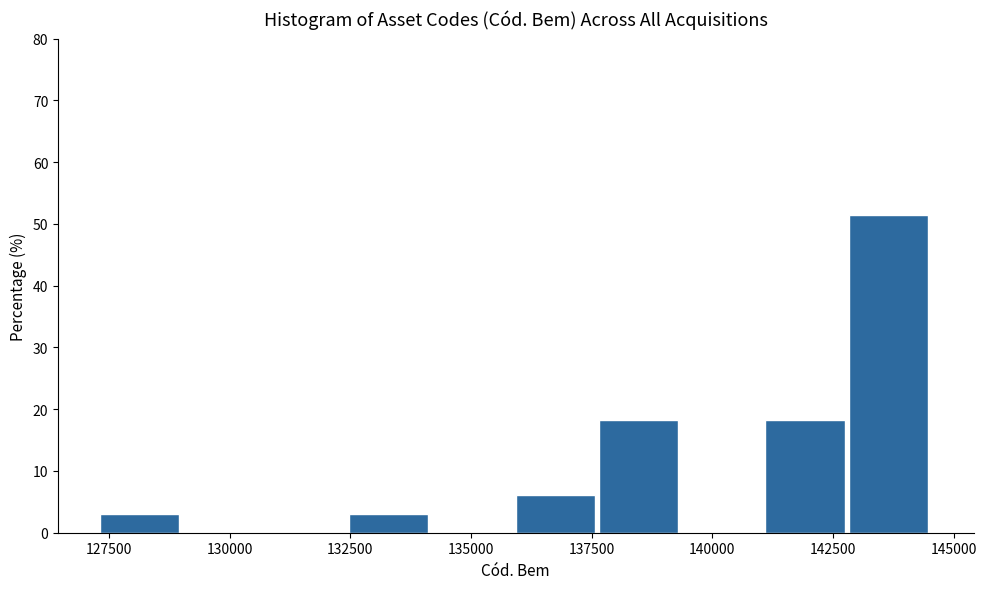

Read against the x-axis, roughly where is the centre of the tallest bar?

143500